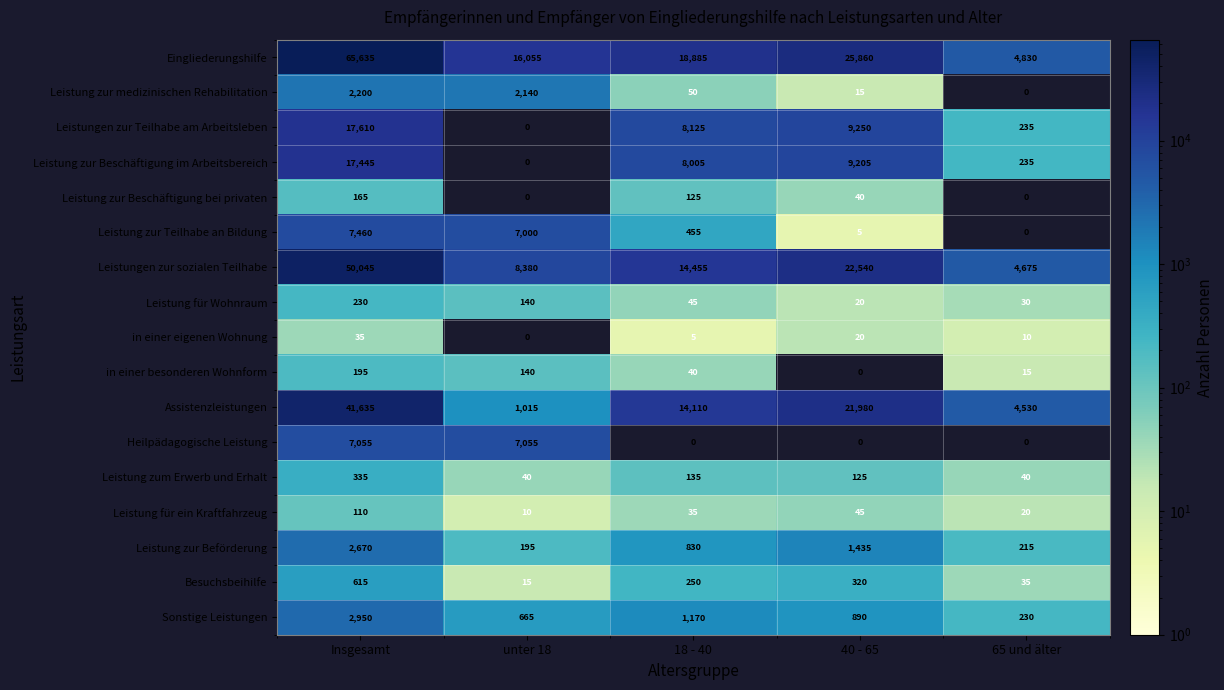

What is the total value across all series at unter 18?

42850